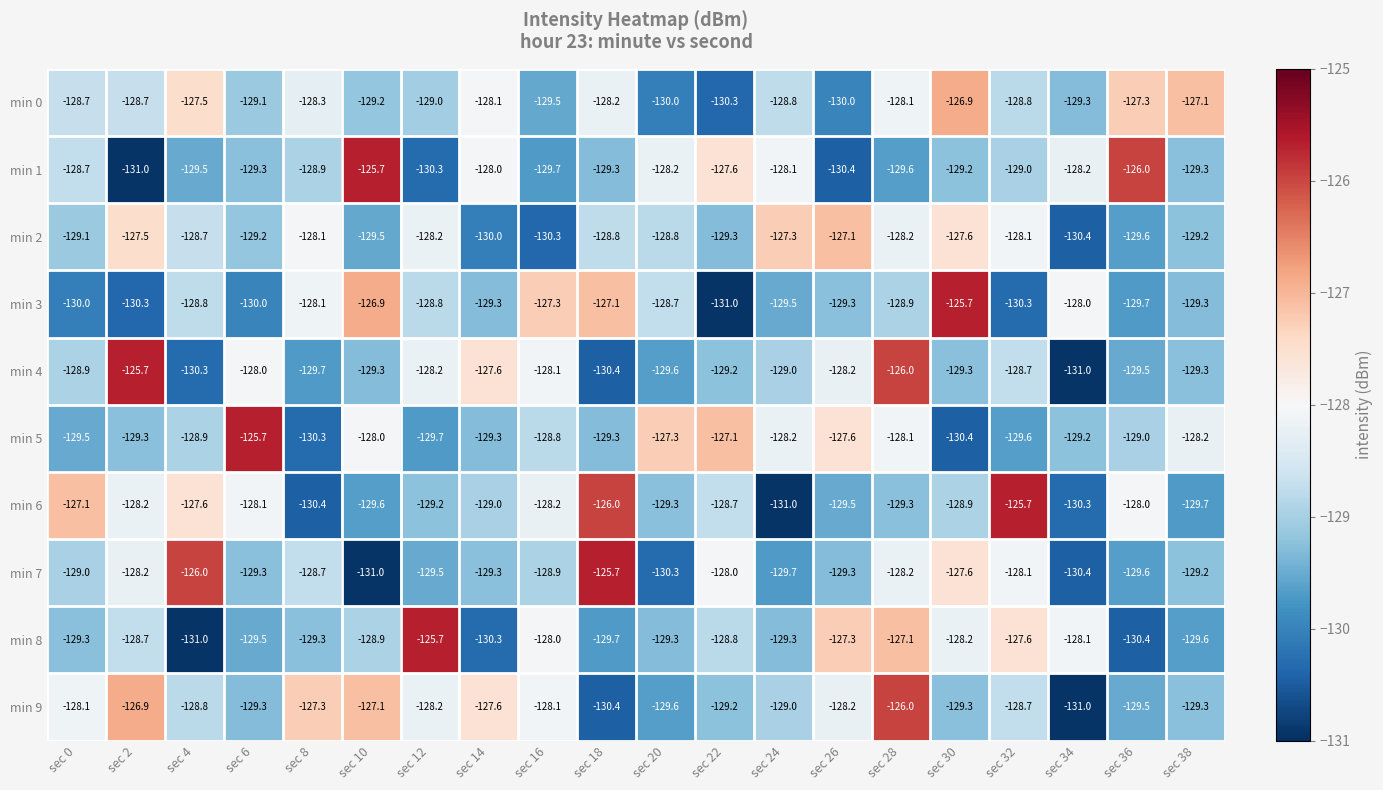

What is the sum of the min 9 values at sec 34 and sec 38?

-260.3